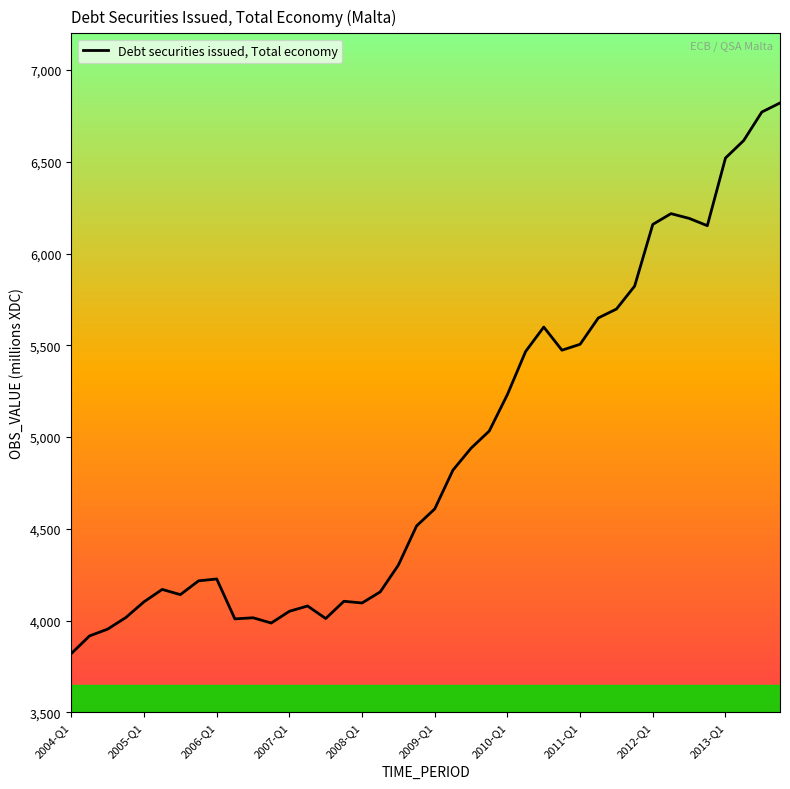

Is this an area chart (filled region under the line)?

No